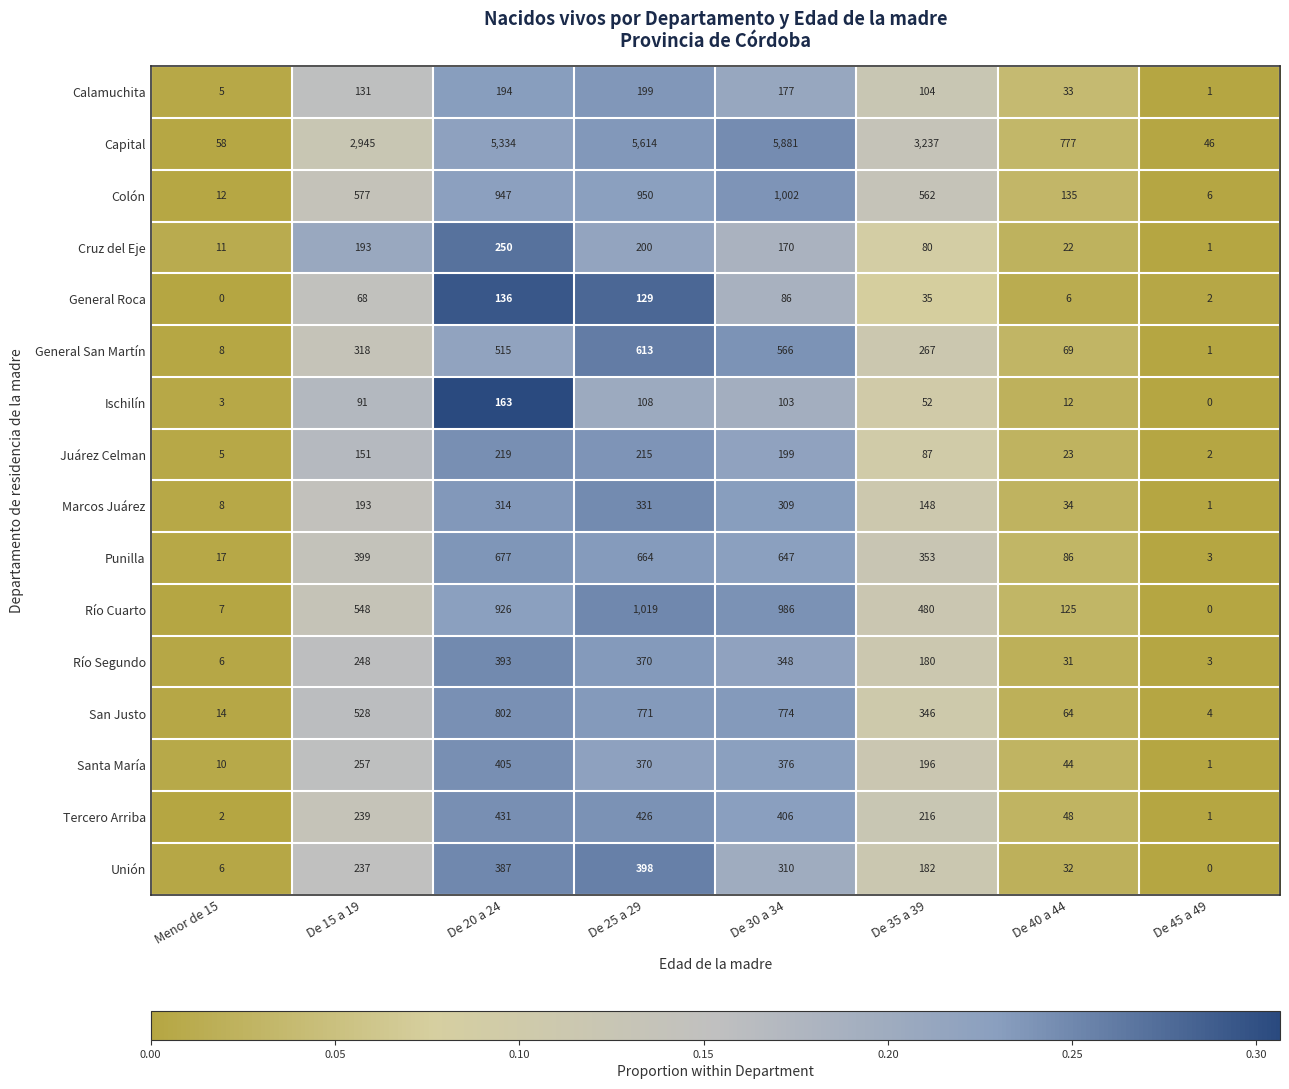

Where is Capital nearest to the value 2963?

De 15 a 19